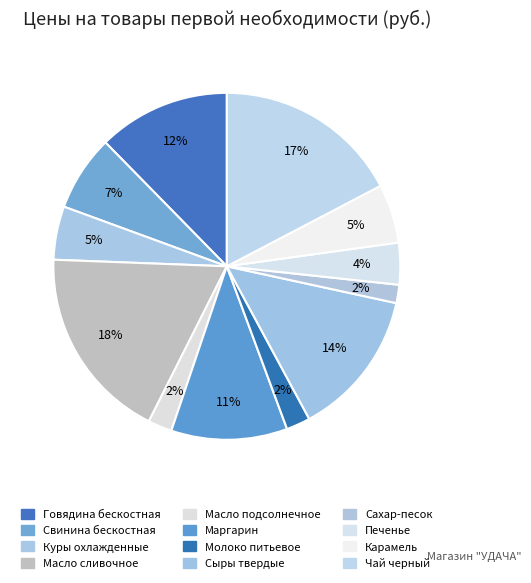

Approximately how many times larger is the value at Маргарин compared to Сахар-песок?

6.4